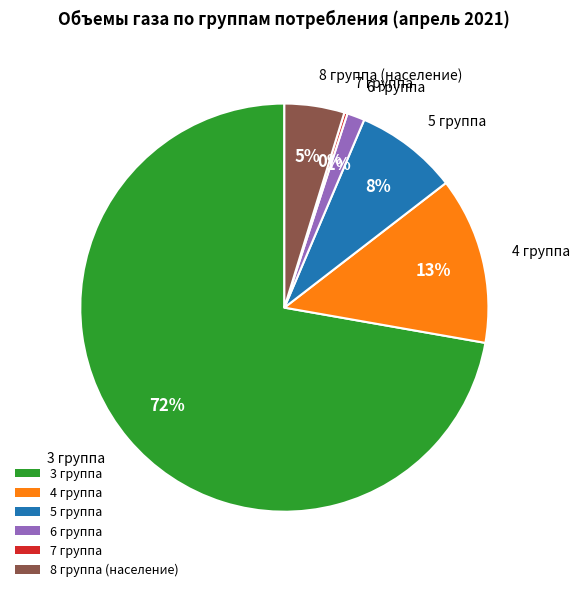

Which slice is the largest?

3 группа